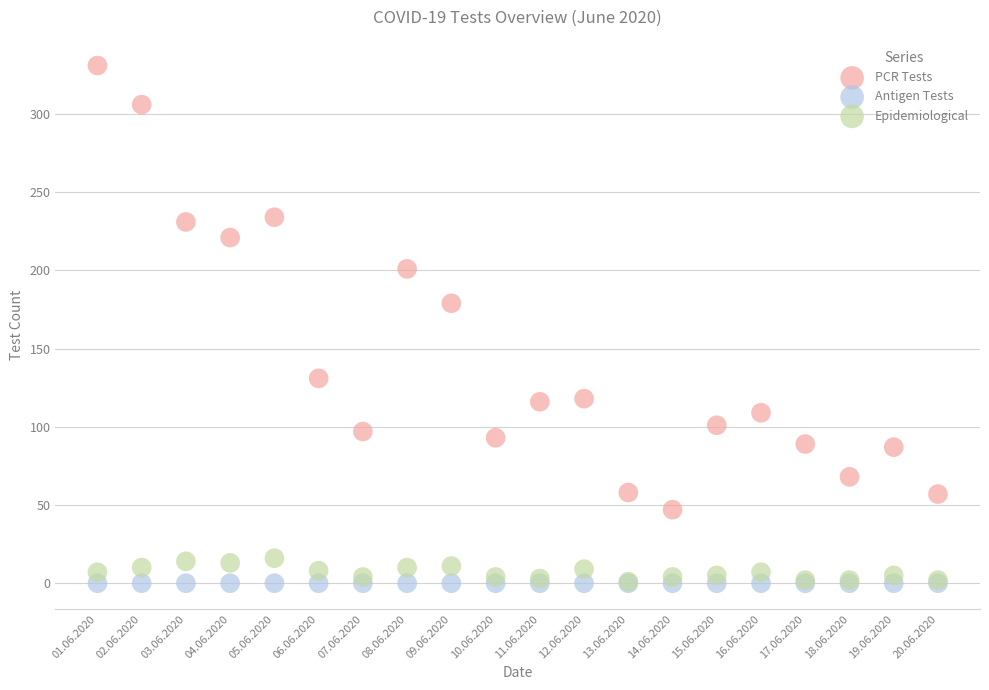

Across all series, what Y value is closest to 165?

179